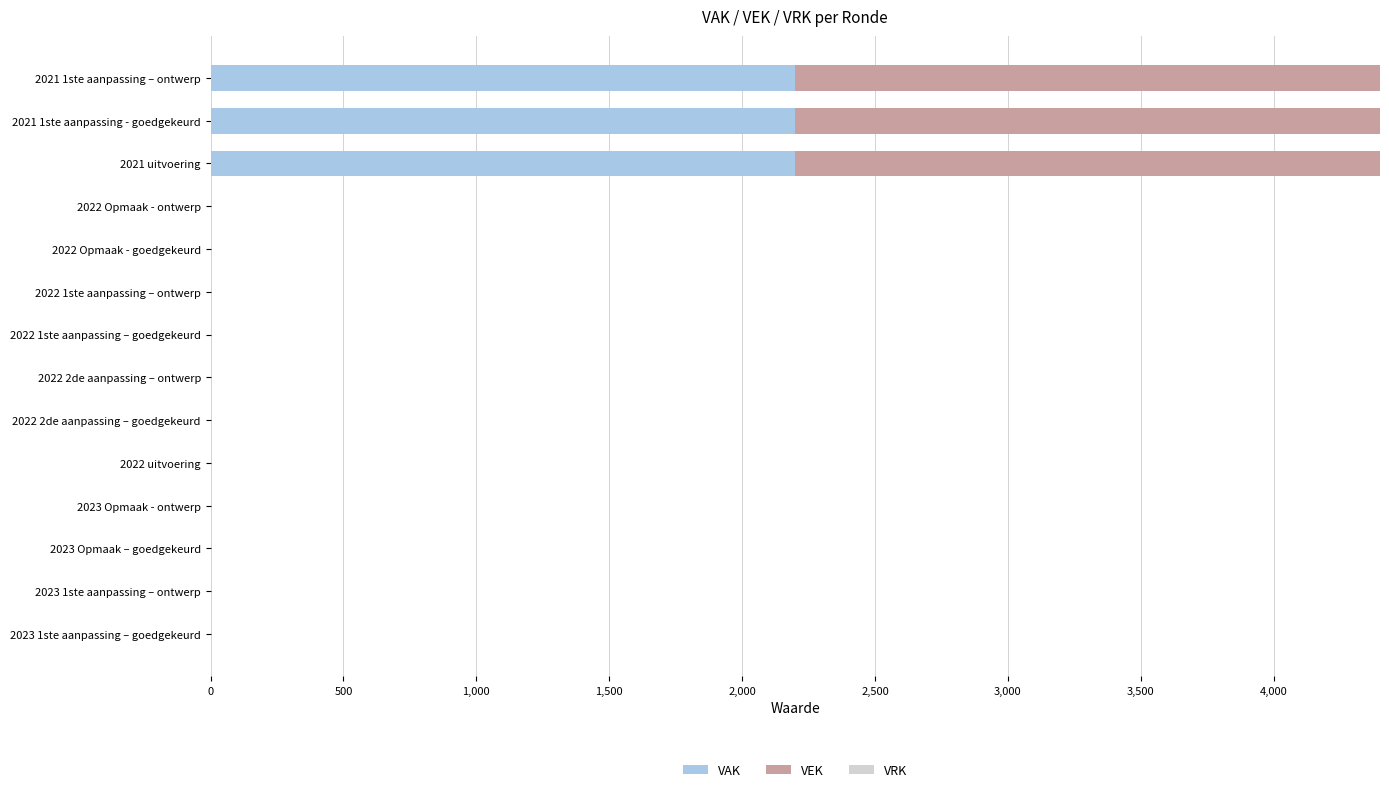

What is the sum of all VAK values?

6600